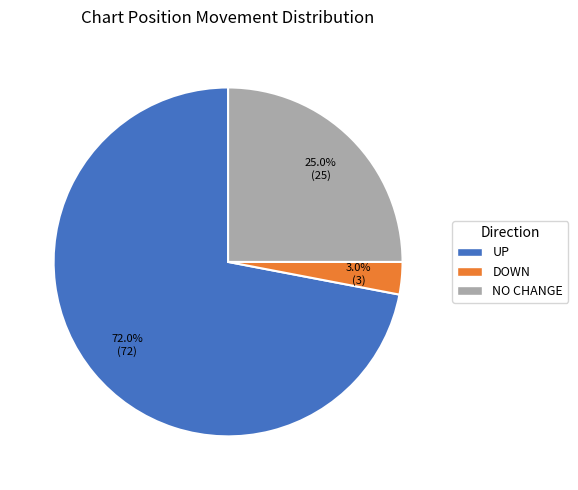

Is there a majority slice in this chart?

Yes